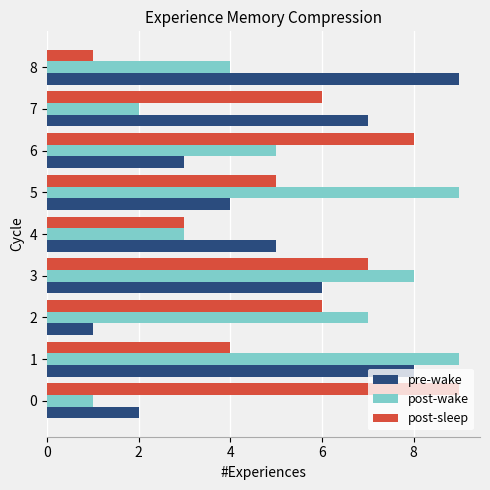

The post-sleep series shows 2 at 6. True or false?

False